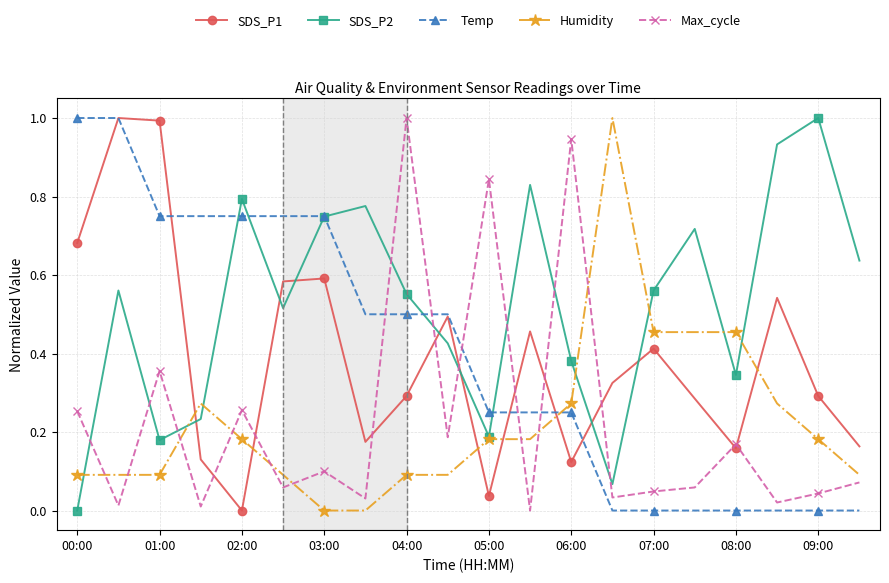

What is the difference between the maximum and minimum values in the Temp series?

1.0